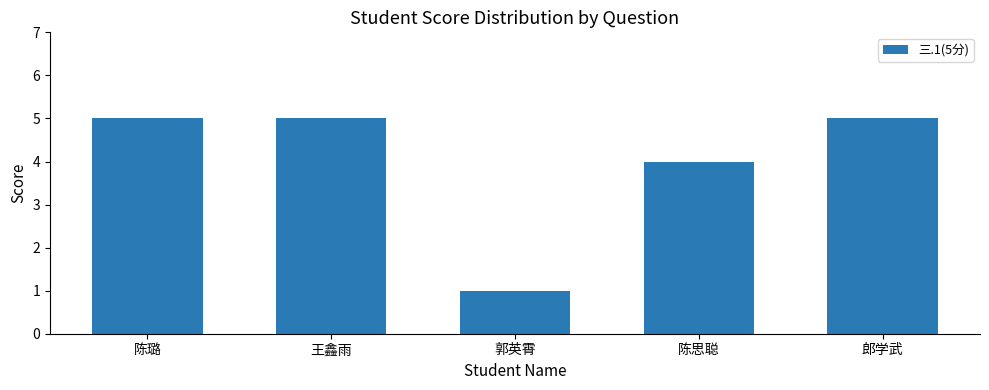

What is the label of the 4th bar from the right?

王鑫雨